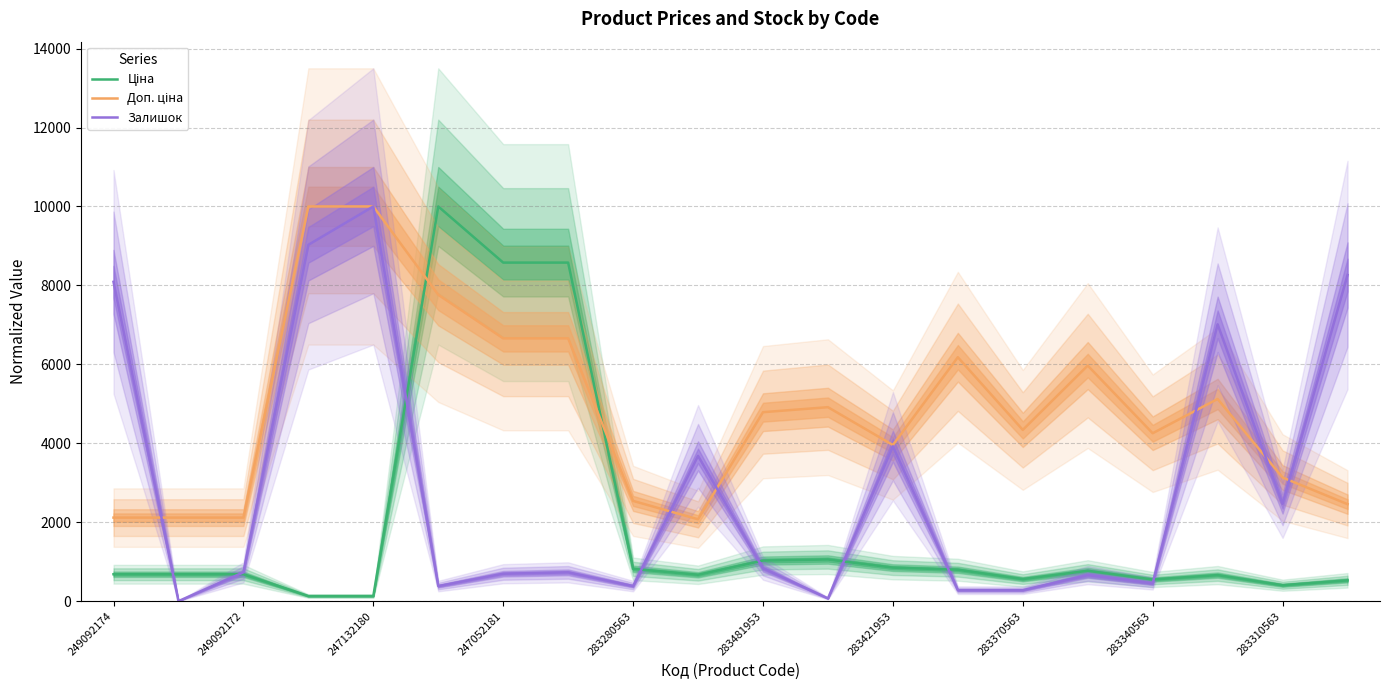

The value of Залишок at 247052181 is 694.4. True or false?

True